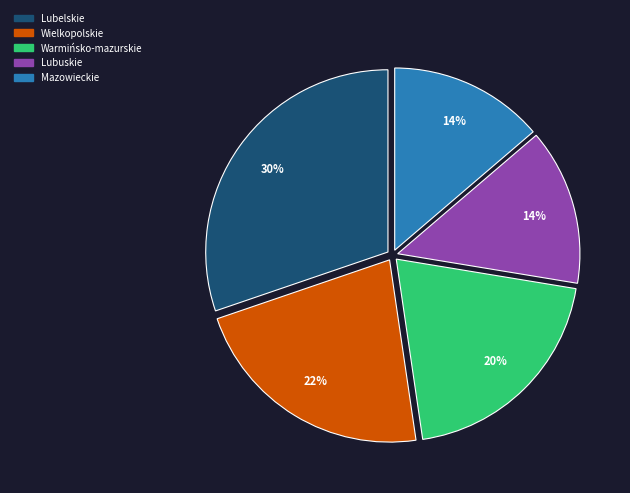

Does any single category account for the majority?

No